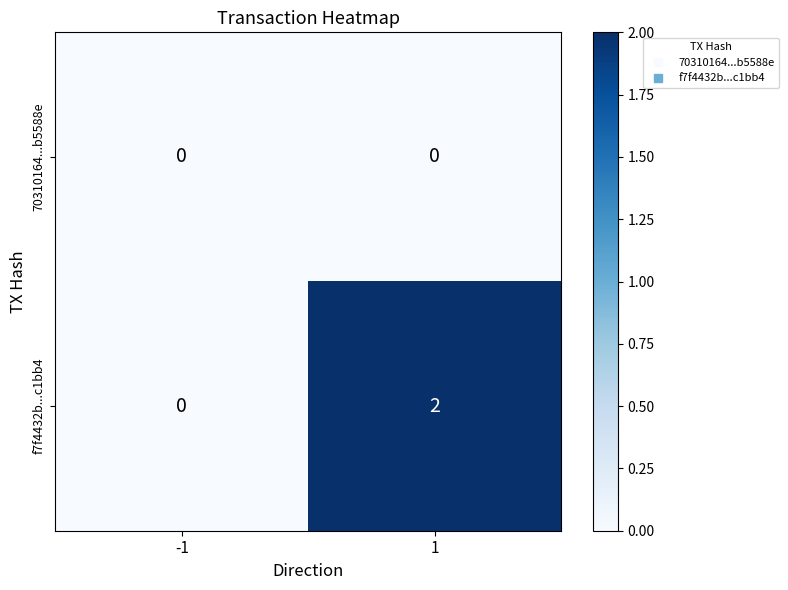

What is the difference between the highest and lowest values at 1?

2